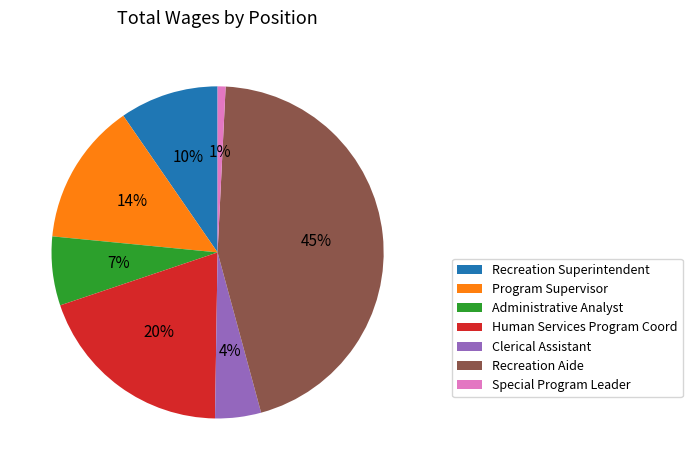

Is Program Supervisor the majority of the pie?

No